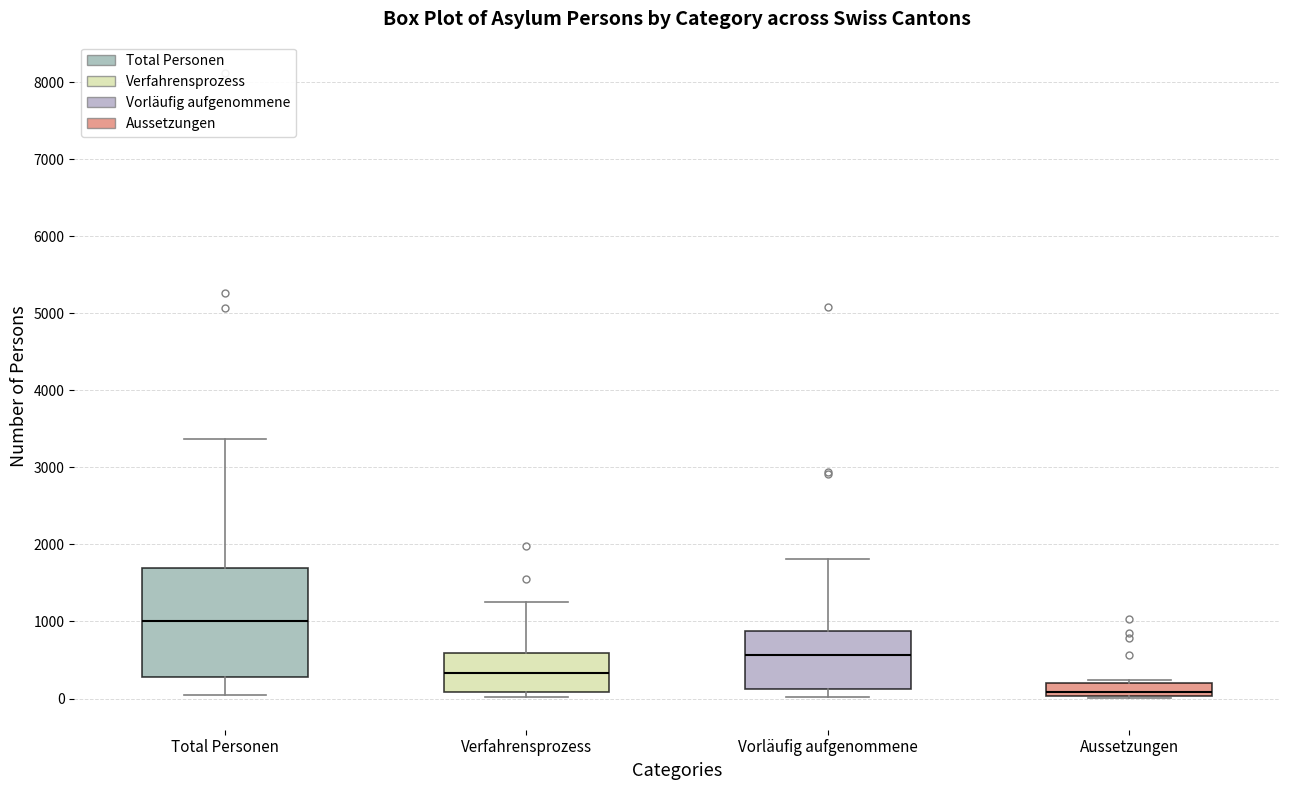

Which box is the tallest, from its lower edge to its upper edge?

Total Personen